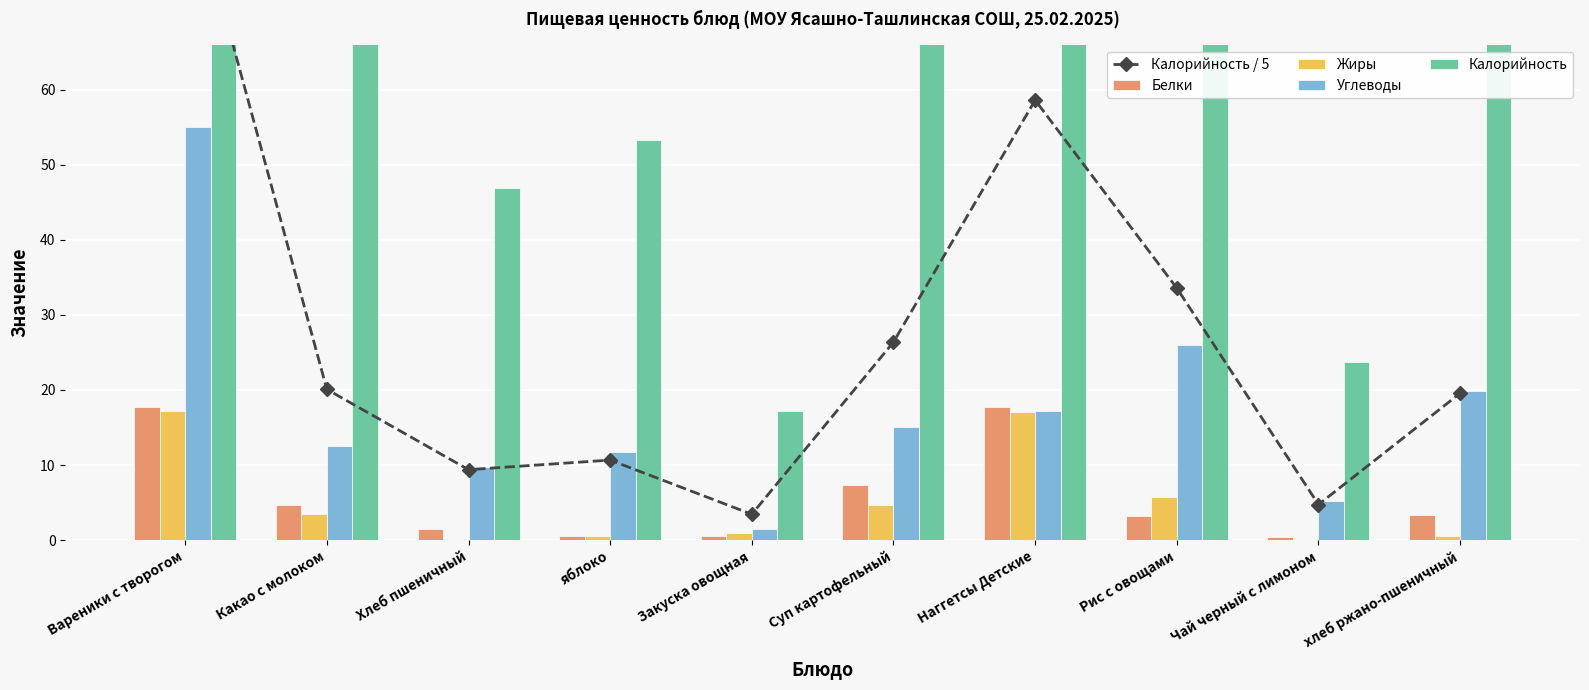

What is the difference between the highest and lowest values at Вареники с творогом?

429.6